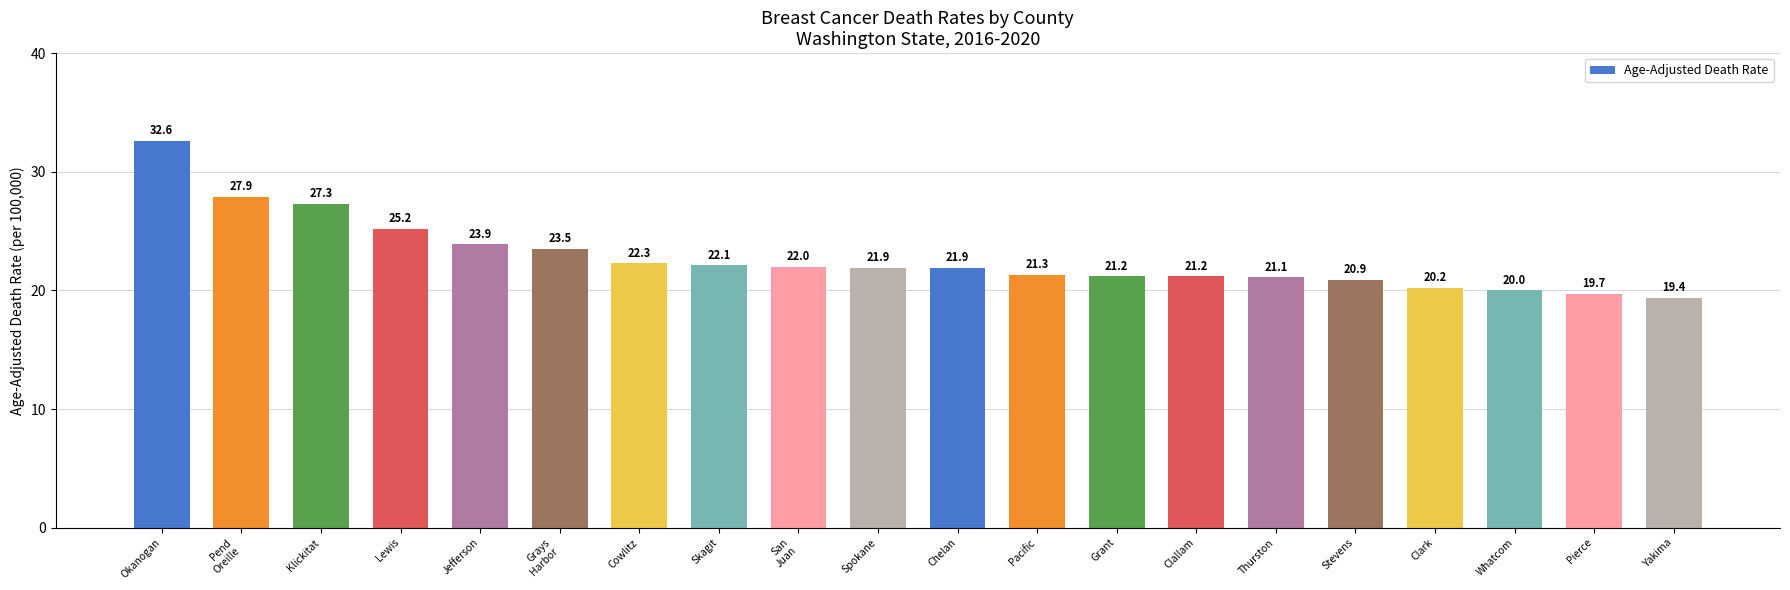

Read the value at Spokane.

21.9